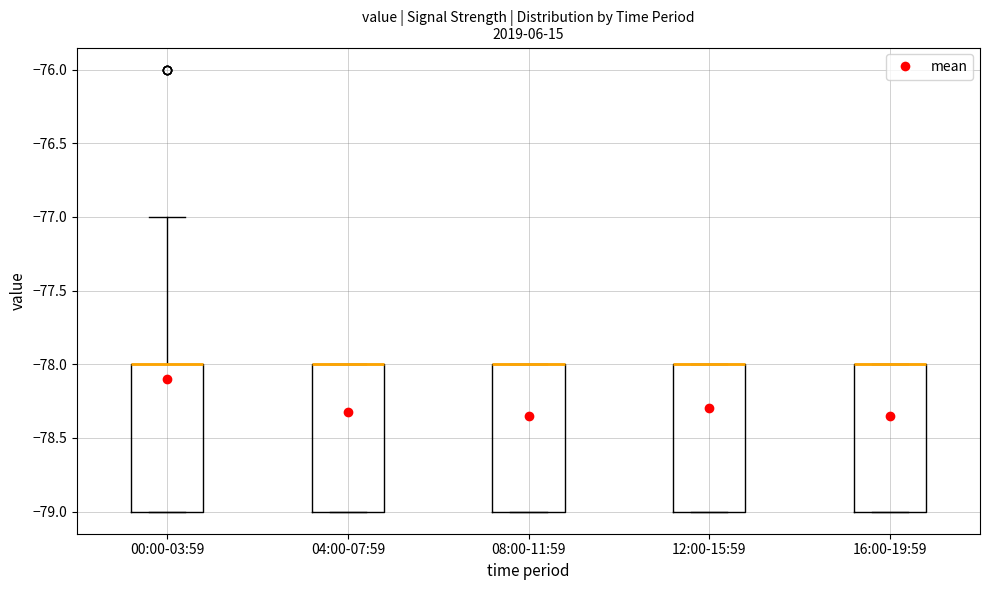

Where is the upper edge of the box for 16:00-19:59 on the y-axis? The values are not printed on the chart, so give them approximately, as read against the axis.

-78